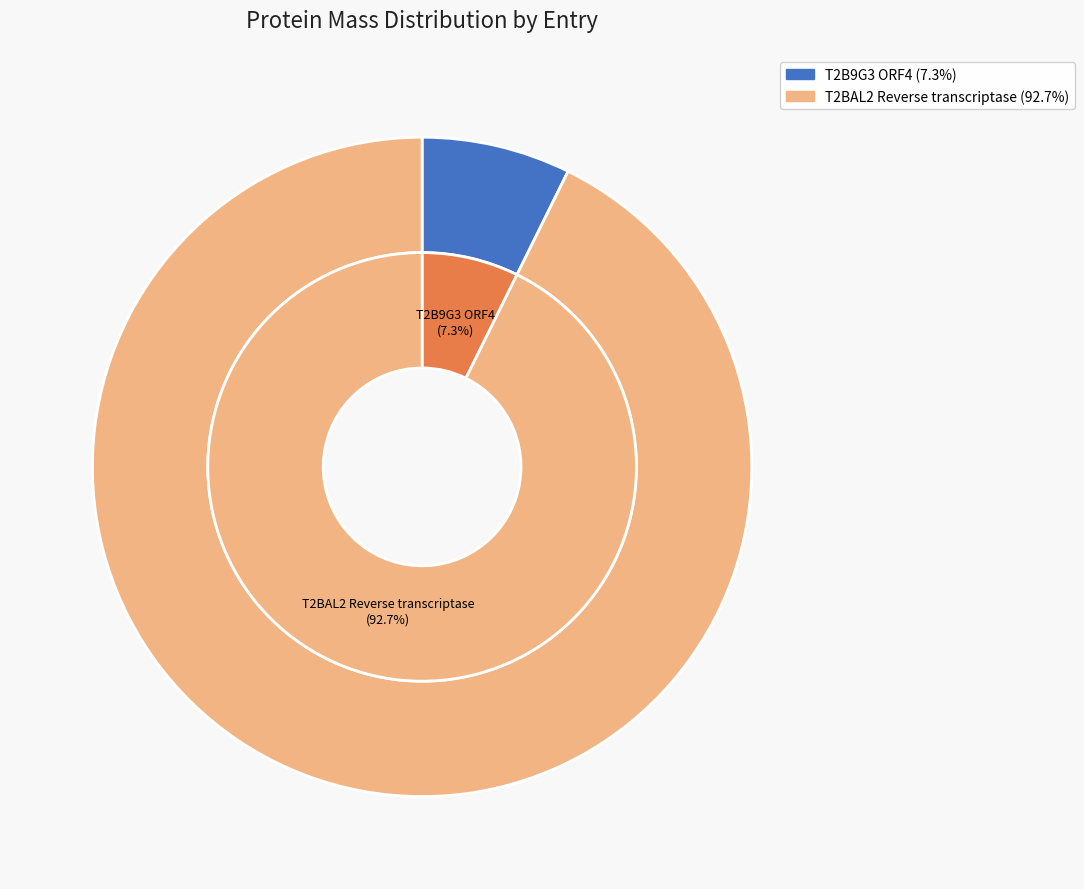

To the nearest percent, what portion does T2B9G3 ORF4 represent?

7%